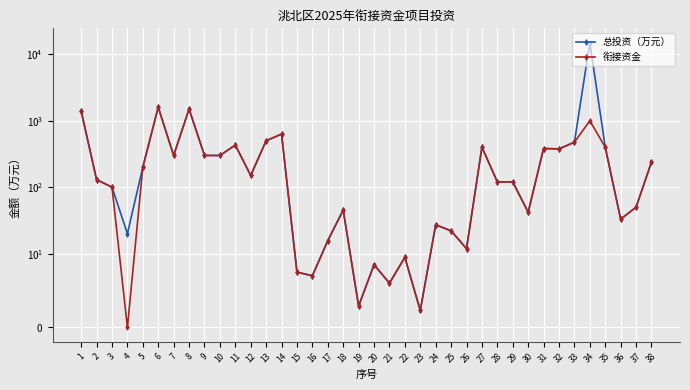

What is the value of the 总投资（万元） point at the 29th from the left?

120.0